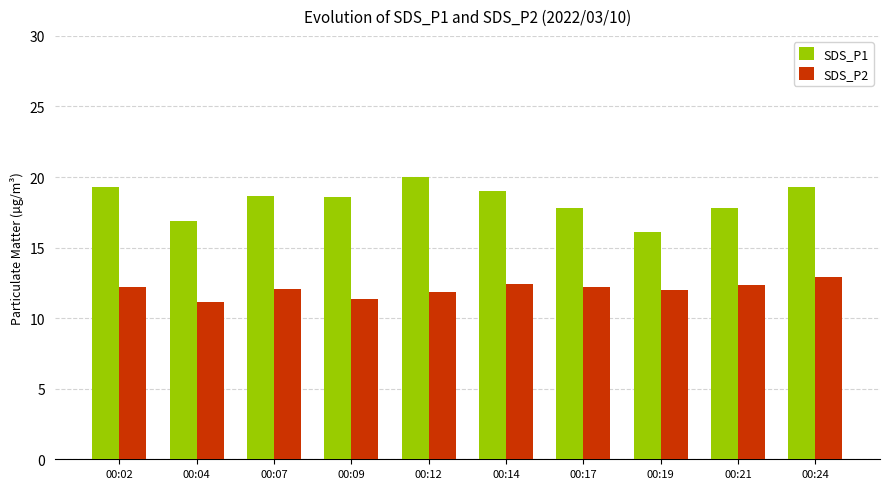

Rank the series by their maximum value, from highest to lowest.

SDS_P1, SDS_P2